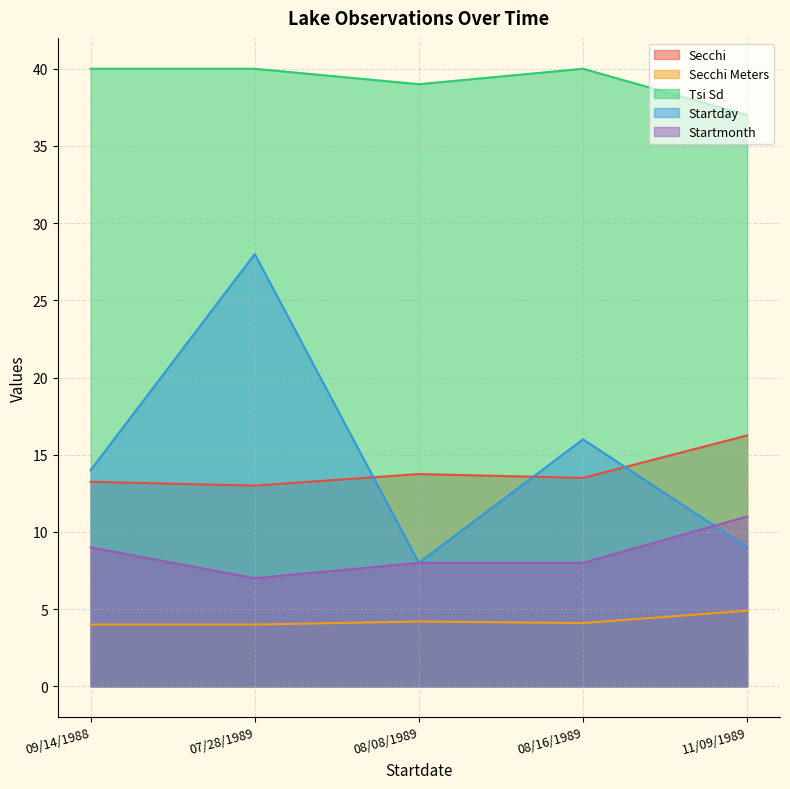

At which category is the sum across all series the highest?

07/28/1989